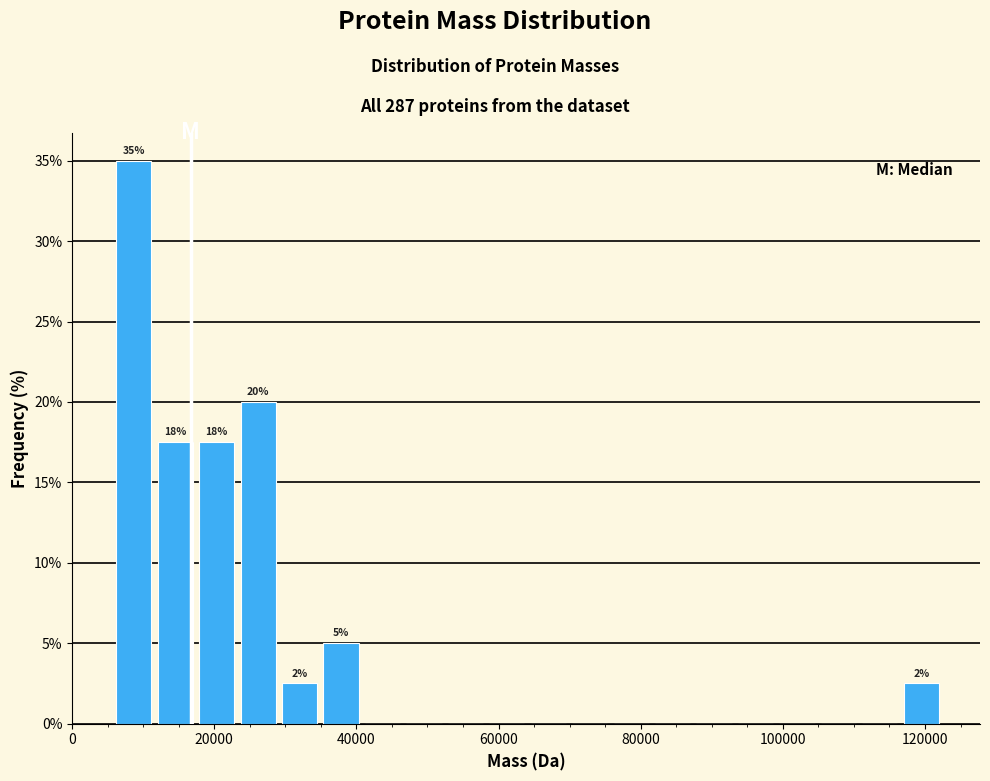

Read against the x-axis, roughly where is the centre of the tallest bar?

8000